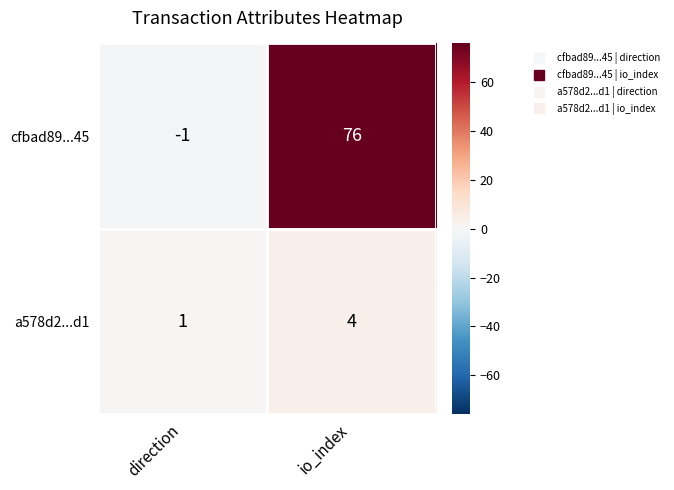

True or false: a578d2...d1 has a value of 1 at direction.

True